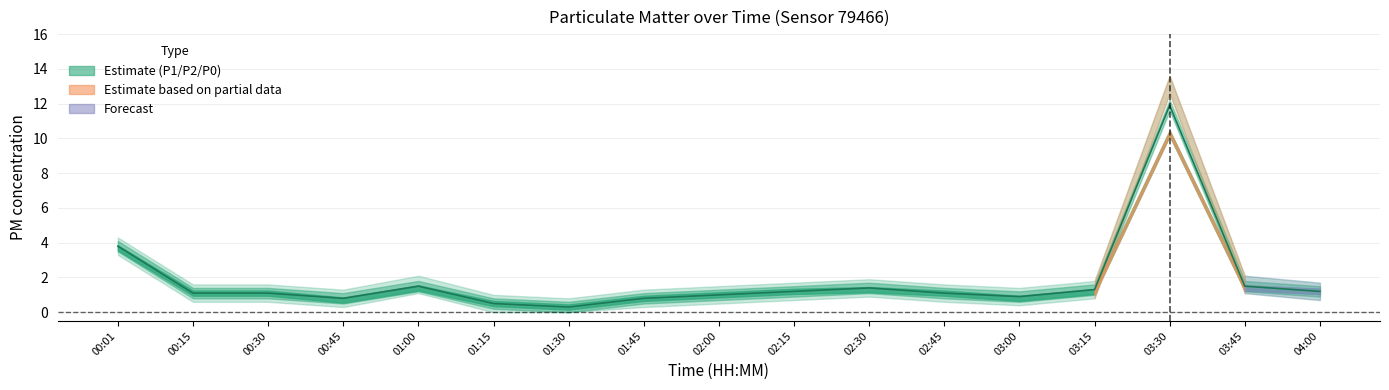

Does the chart display data point markers on the line(s)?

No